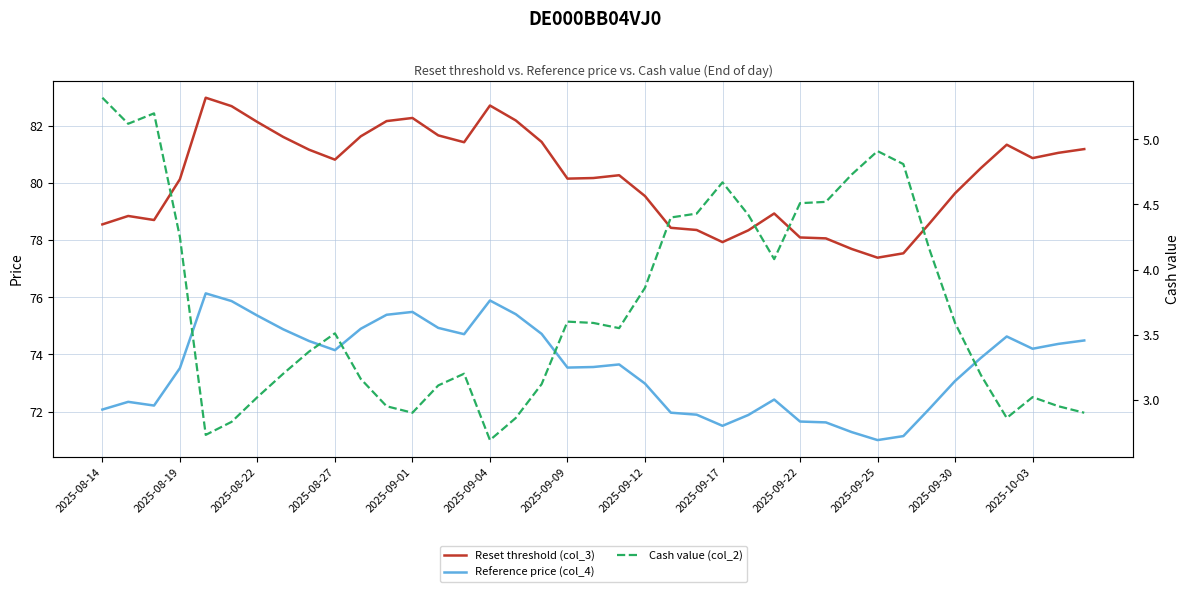

Between 2025-09-09 and 2025-09-04, which is larger?

2025-09-04